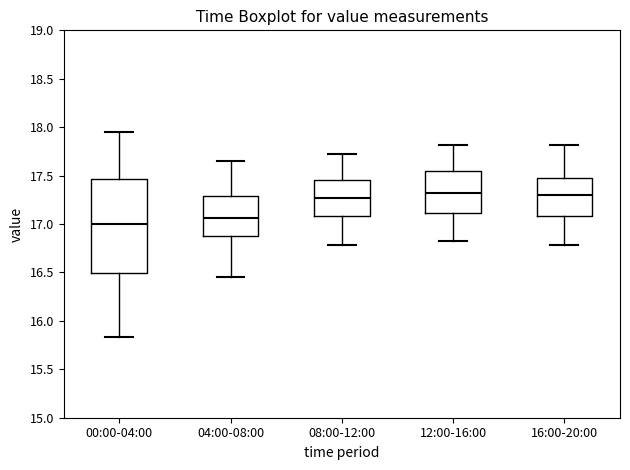

Reading left to right, read every box against the y-axis: the position of its median line, the range the box covers, and the ends of its whiskers. The values are not printed on the chart, so give them approximately, as read against the axis.

00:00-04:00: median 17.00, box 16.50 to 17.45, whiskers 15.85 to 17.95
04:00-08:00: median 17.05, box 16.85 to 17.30, whiskers 16.45 to 17.65
08:00-12:00: median 17.25, box 17.10 to 17.45, whiskers 16.80 to 17.70
12:00-16:00: median 17.30, box 17.10 to 17.55, whiskers 16.80 to 17.80
16:00-20:00: median 17.30, box 17.10 to 17.50, whiskers 16.80 to 17.80